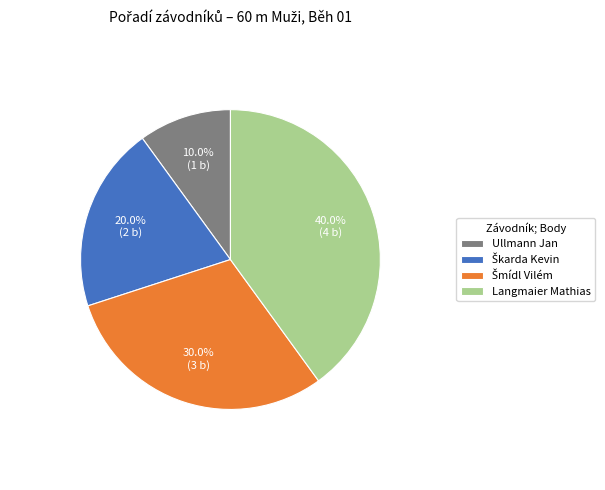

What portion of the pie excludes Langmaier Mathias?

60.0%